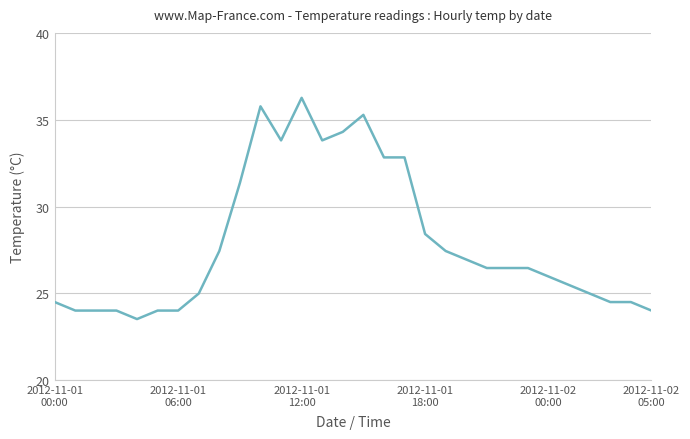

What is the minimum value shown in the chart?

23.5